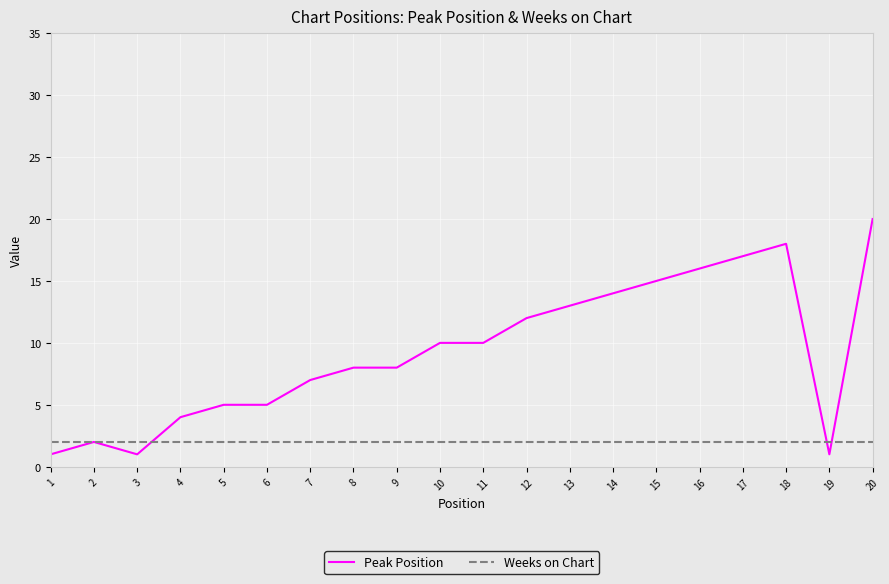

What is the value of the Weeks on Chart point at the 18th from the left?

2